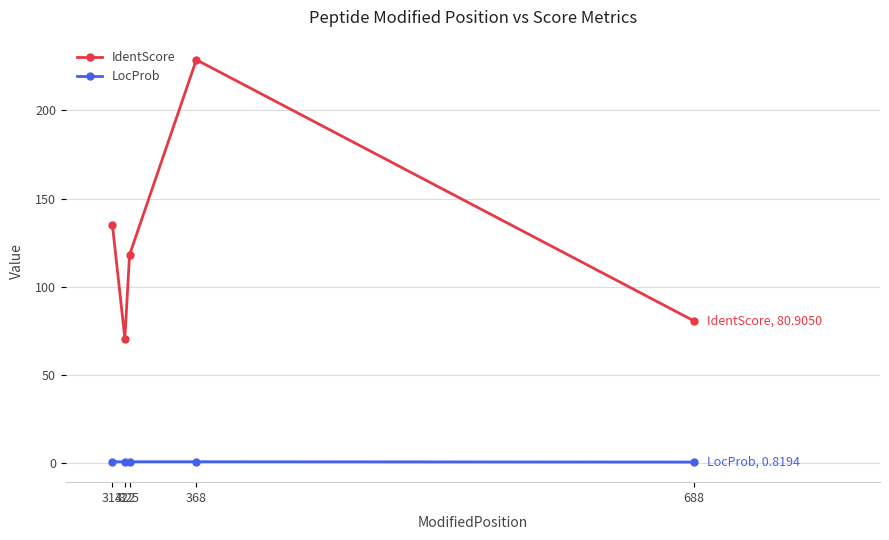

True or false: IdentScore and LocProb cross at least once.

False